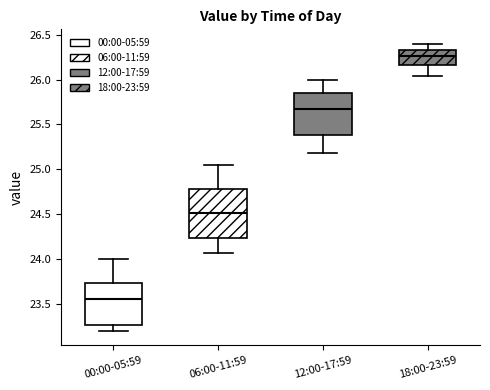

Which box is the tallest, from its lower edge to its upper edge?

06:00-11:59